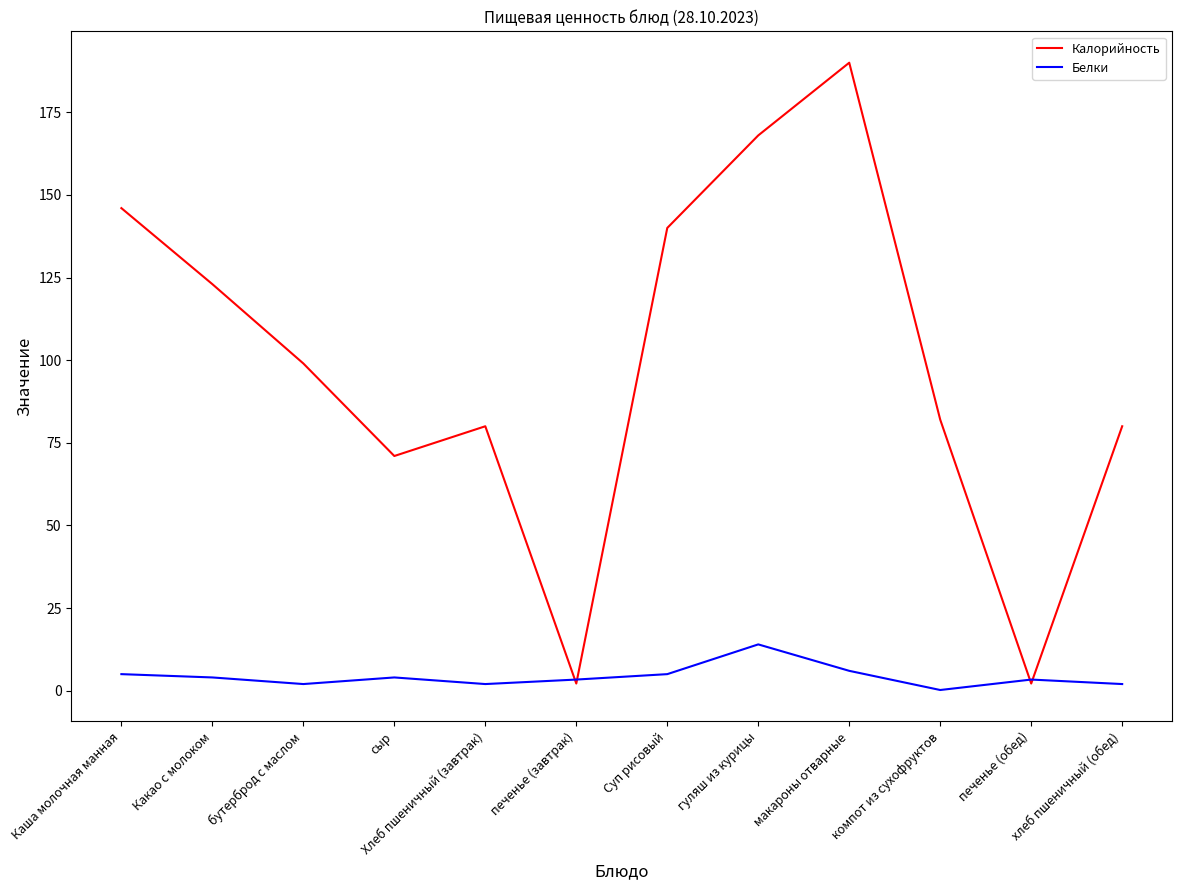

Which category has the highest value across all series?

макароны отварные